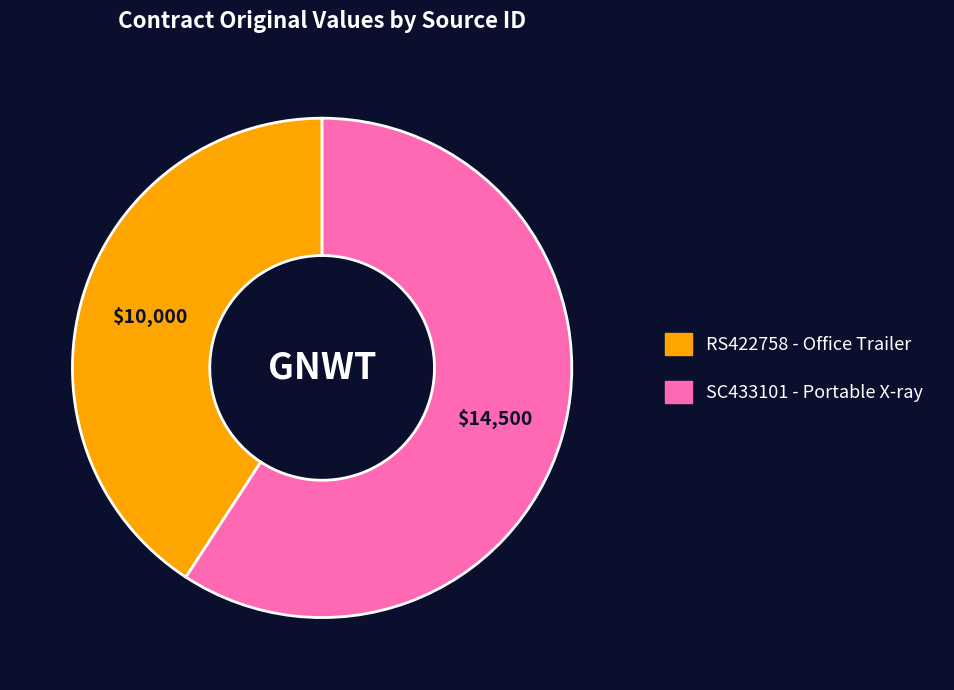

Rank the categories by value from highest to lowest.

SC433101 - Portable X-ray, RS422758 - Office Trailer